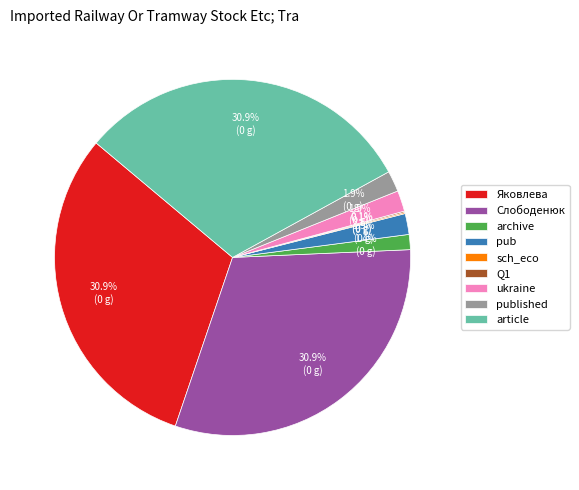

Is the sum of archive and ukraine greater than half?

No